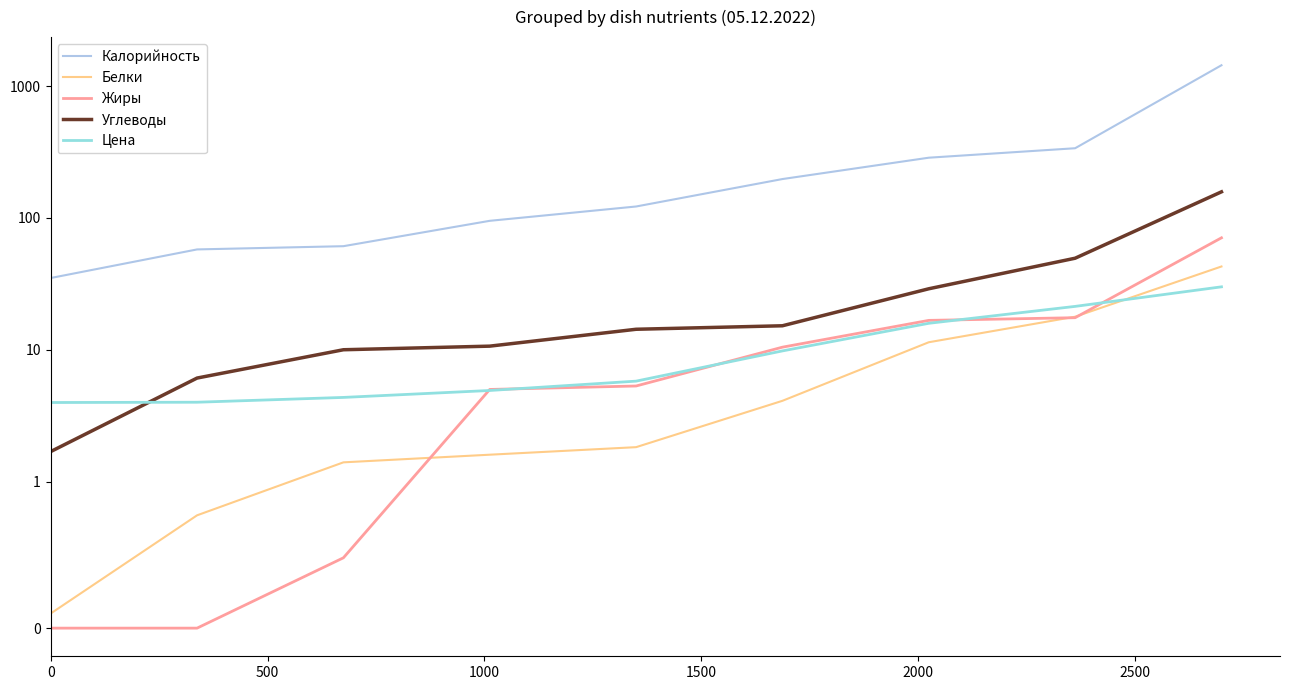

How many lines are shown in the chart?

5